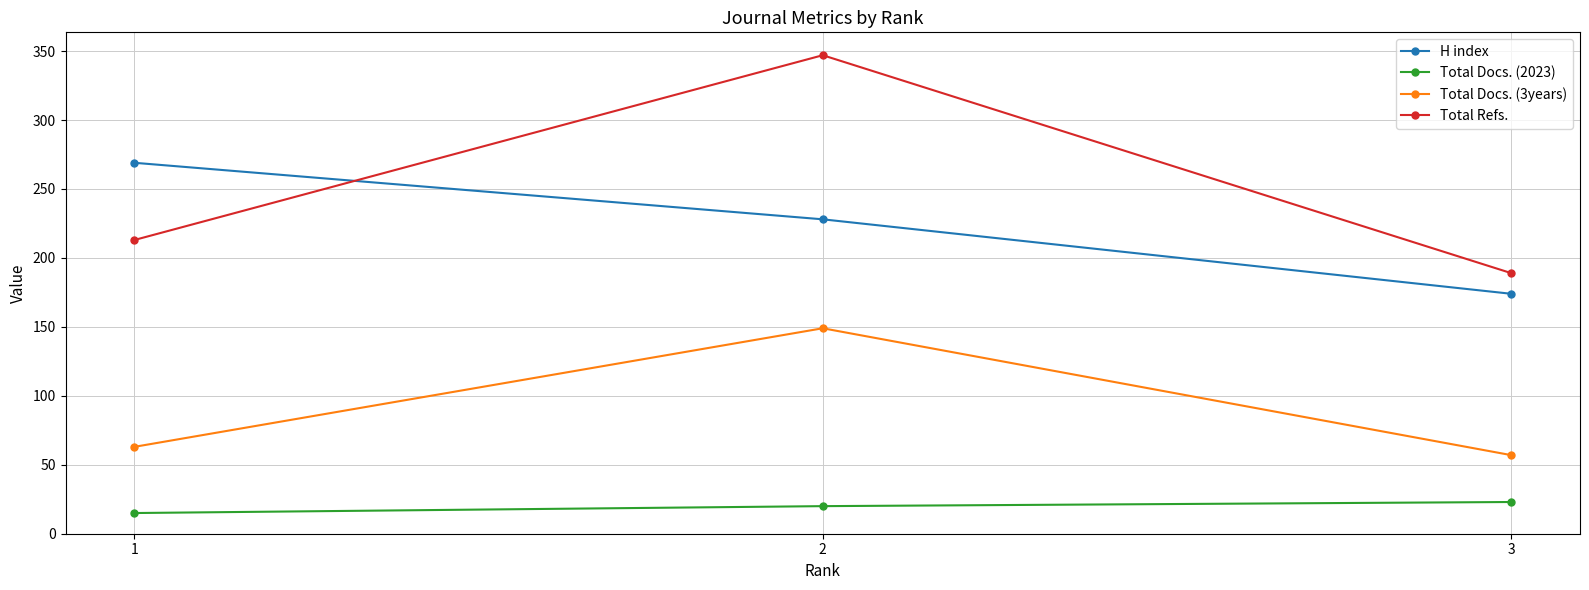

At which category is the sum across all series the highest?

2